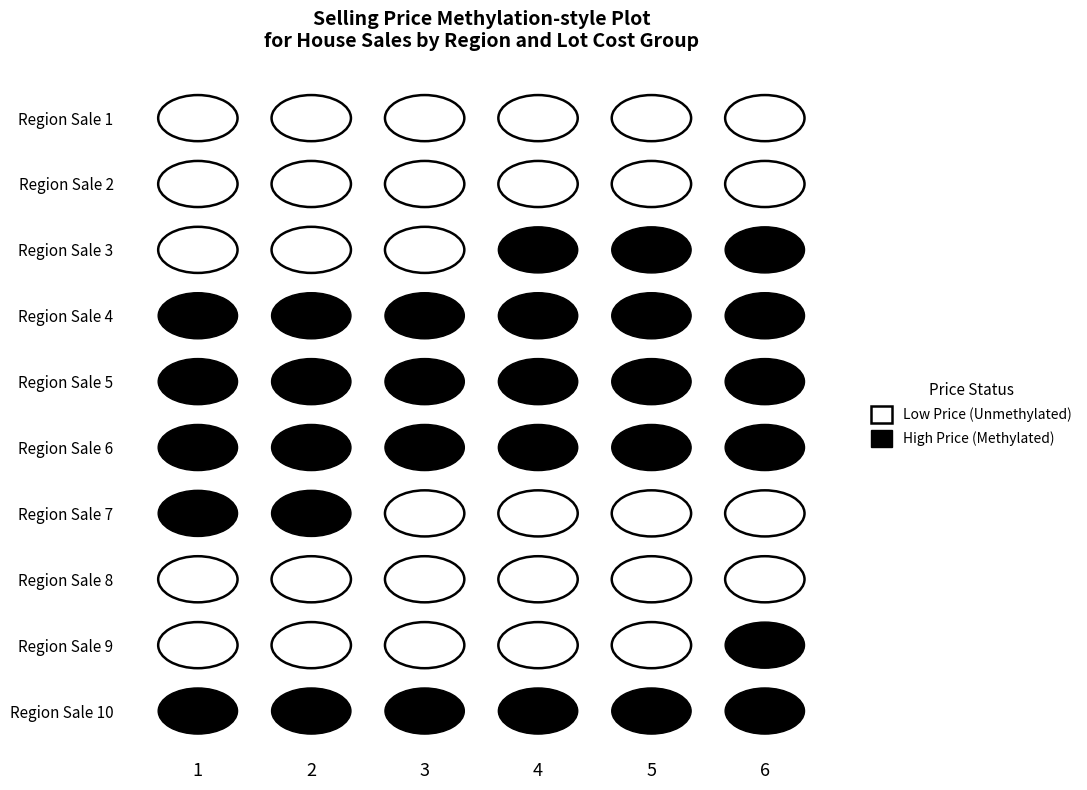

How many categories are shown in the chart?

6